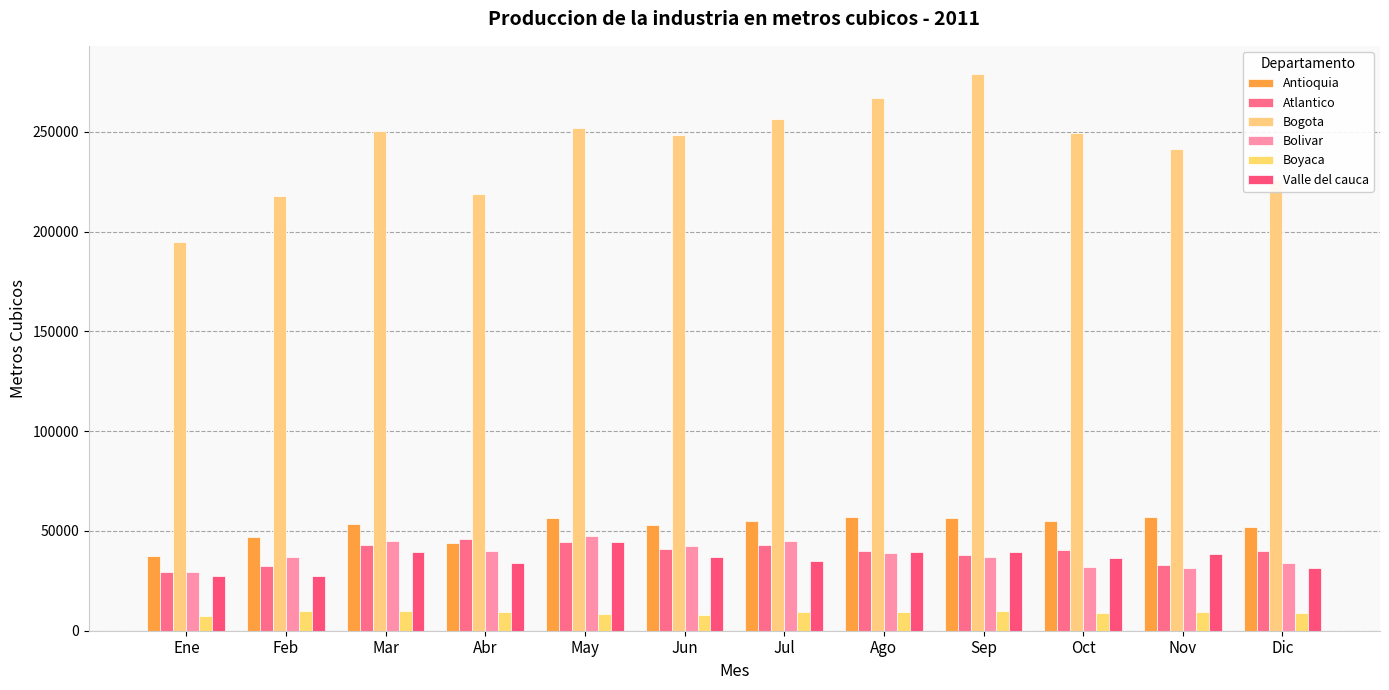

True or false: Antioquia has a value of 57167.2 at Nov.

True